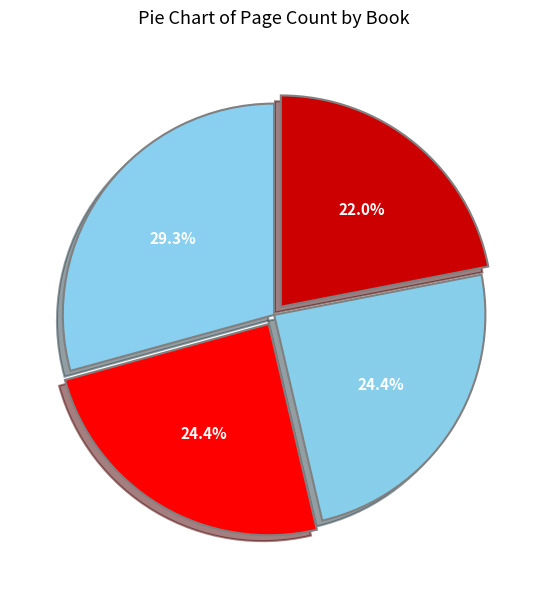

How many segments does this pie chart have?

4